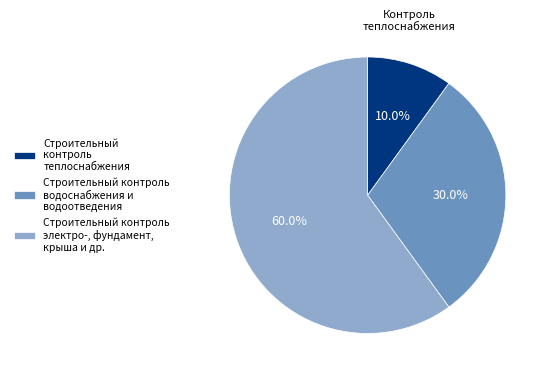

Rank the categories by value from lowest to highest.

Строительный контроль теплоснабжения, Строительный контроль водоснабжения и водоотведения, Строительный контроль электро-, фундамент, крыша и др.